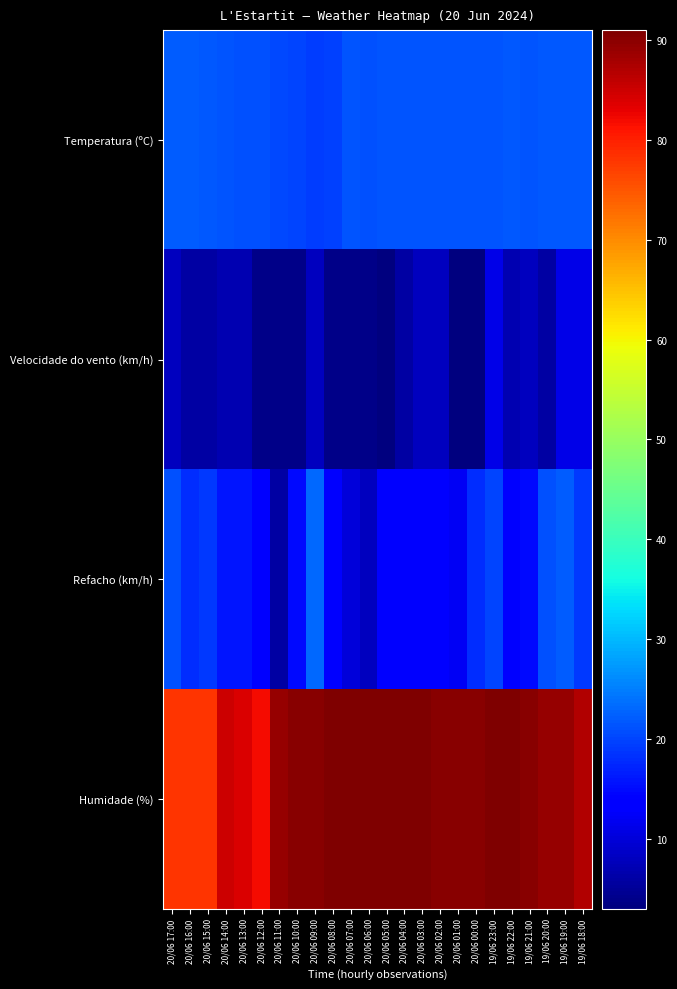

Which series has the largest range (max minus min)?

Refacho (km/h)